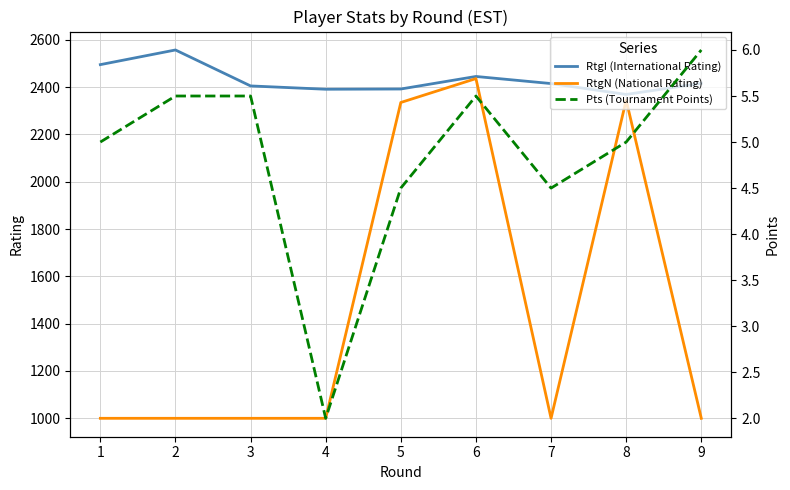

True or false: RtgN (National Rating) and RtgI (International Rating) intersect in this chart.

False